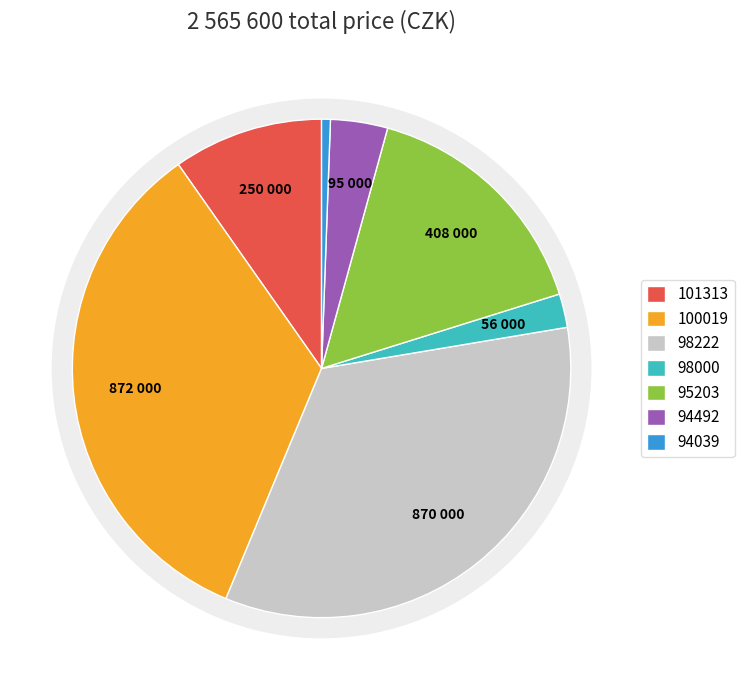

Is it true that 100019 is 27% of the pie?

False